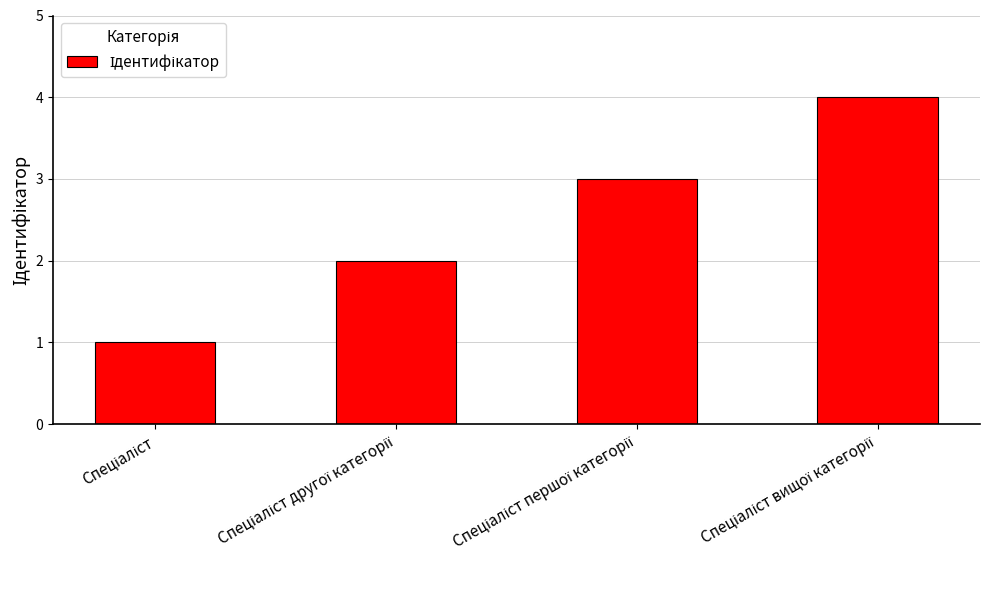

What is the sum of all values?

10